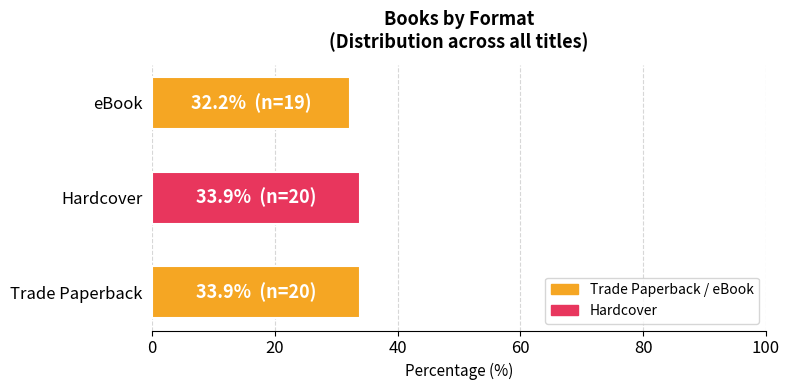

What is the maximum value shown in the chart?

33.9